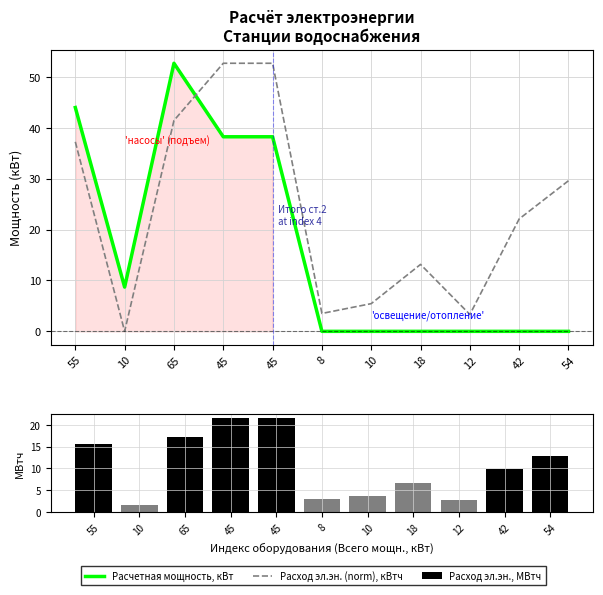

What is the sum of the Расход эл.эн. (norm), кВтч values at 42 and 18?

35.3